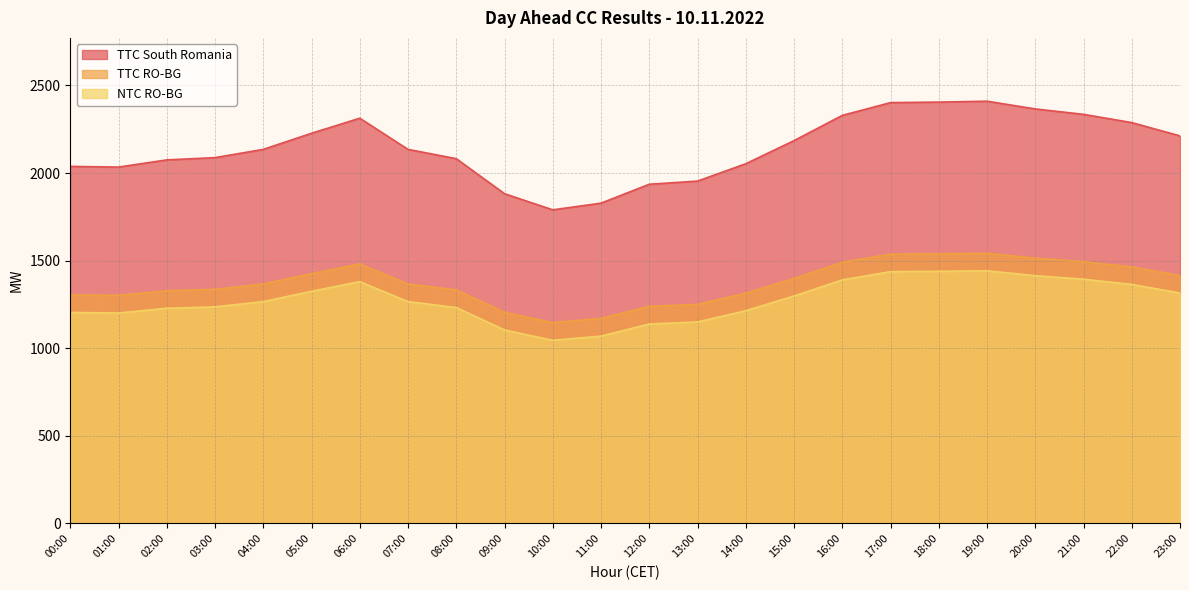

True or false: NTC RO-BG and TTC South Romania intersect in this chart.

False